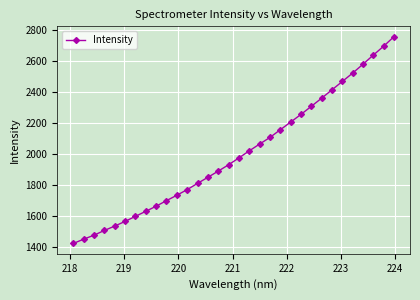

How many values are below 1973?

16